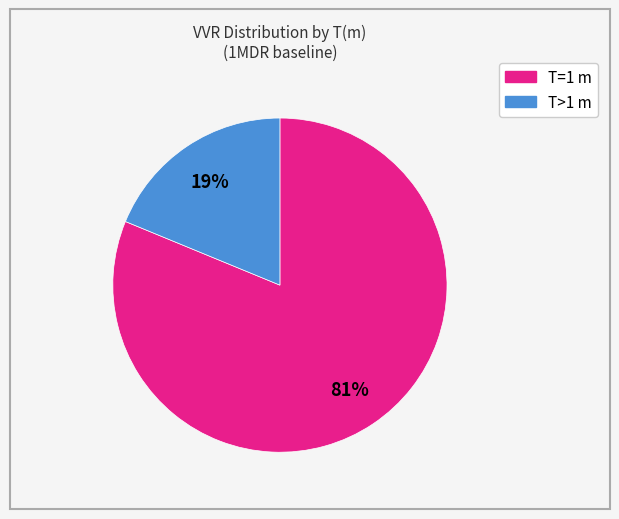

To the nearest percent, what is the difference between the largest and smallest slice percentages?

62%